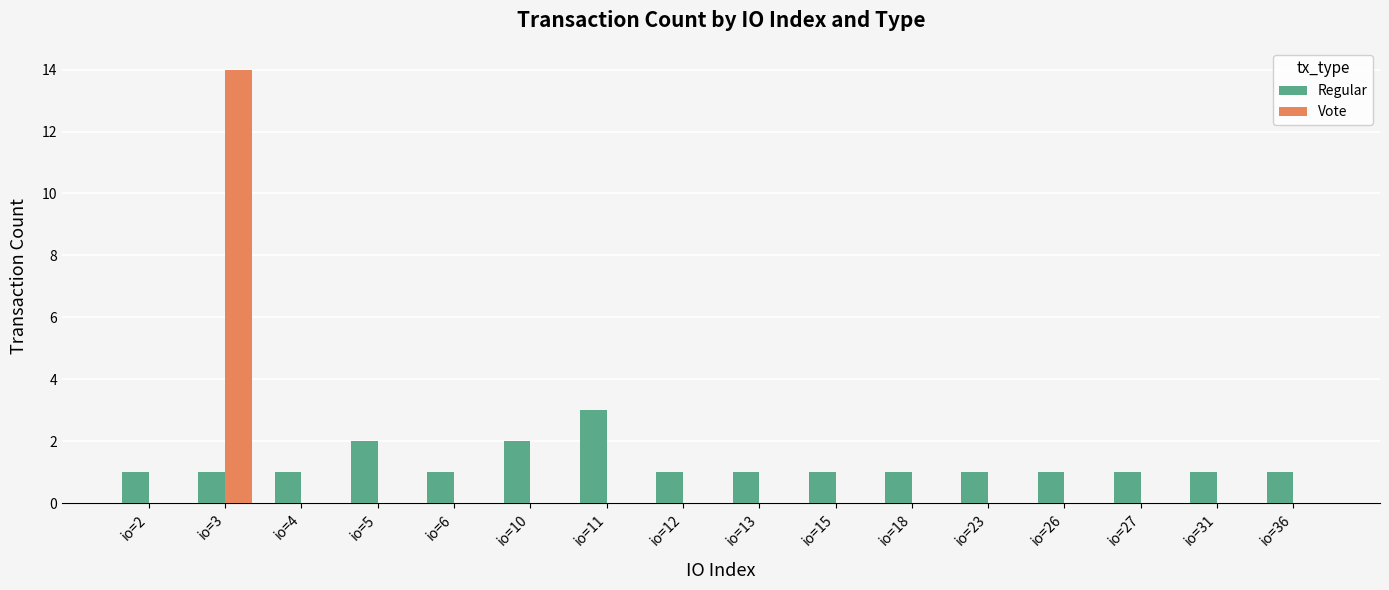

Which category has the highest value across all series?

io=3